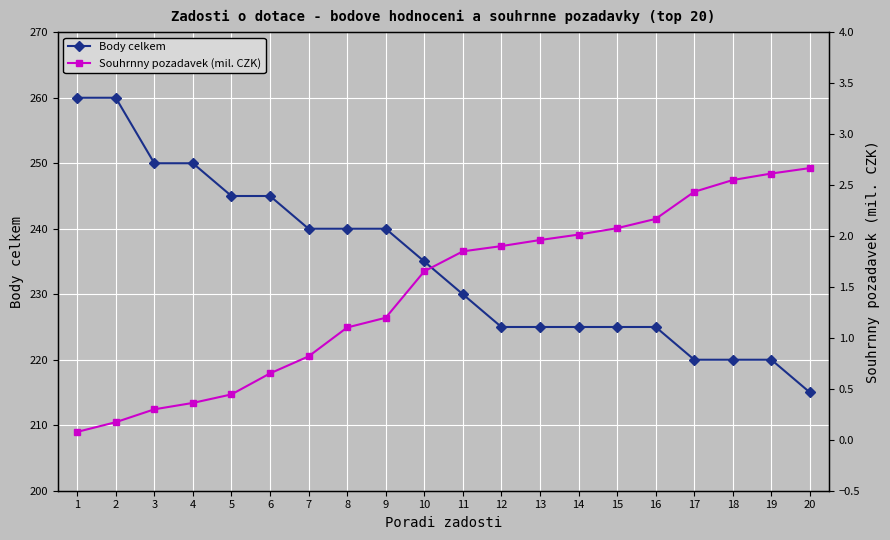

What is the approximate value of Souhrnny pozadavek (mil. CZK) at 19?

2.6